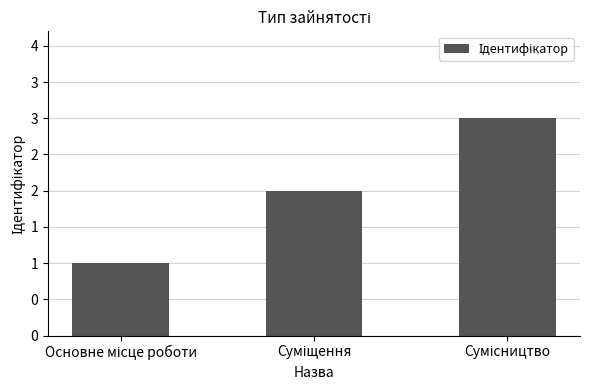

What is the ratio of the value at Суміщення to the value at Сумісництво?

0.7